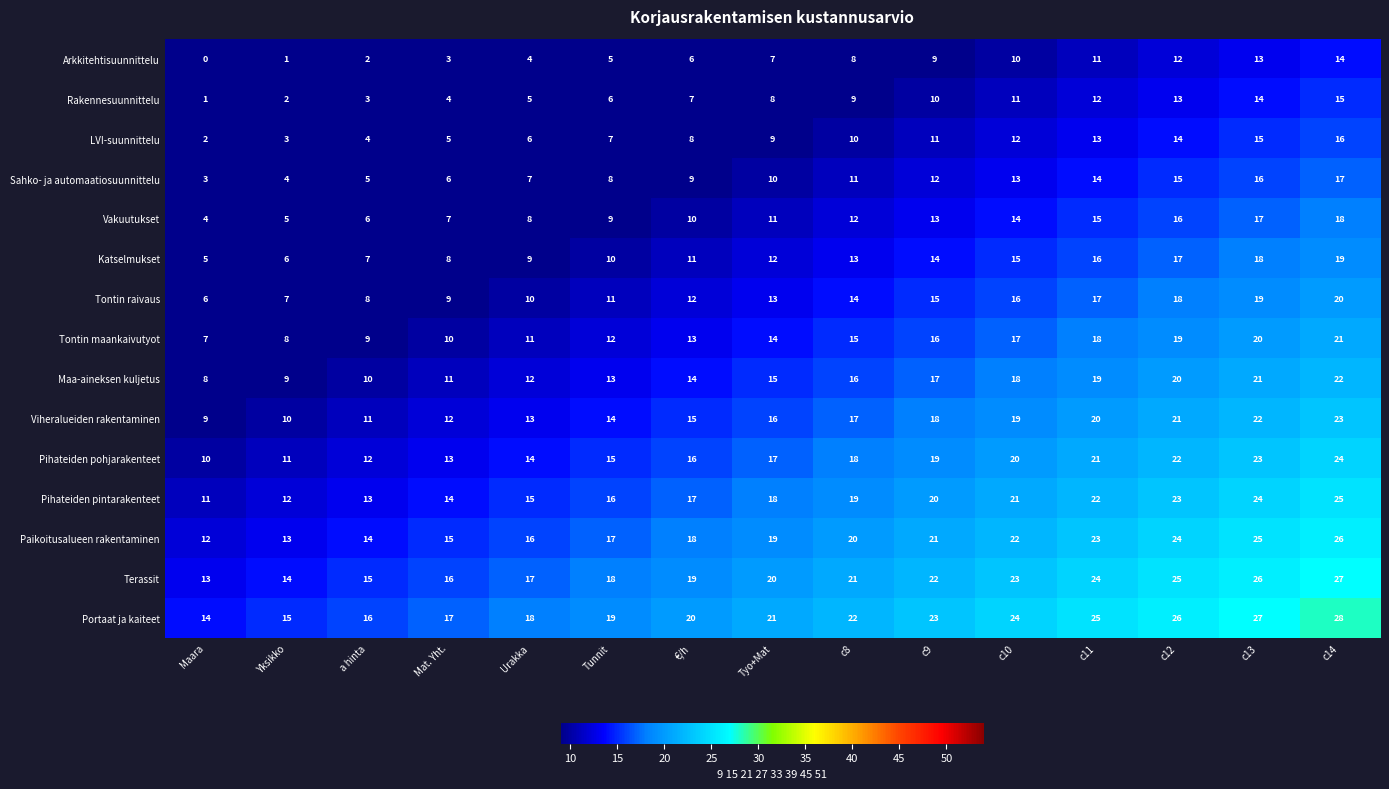

The Pihateiden pintarakenteet series shows 13 at a hinta. True or false?

True